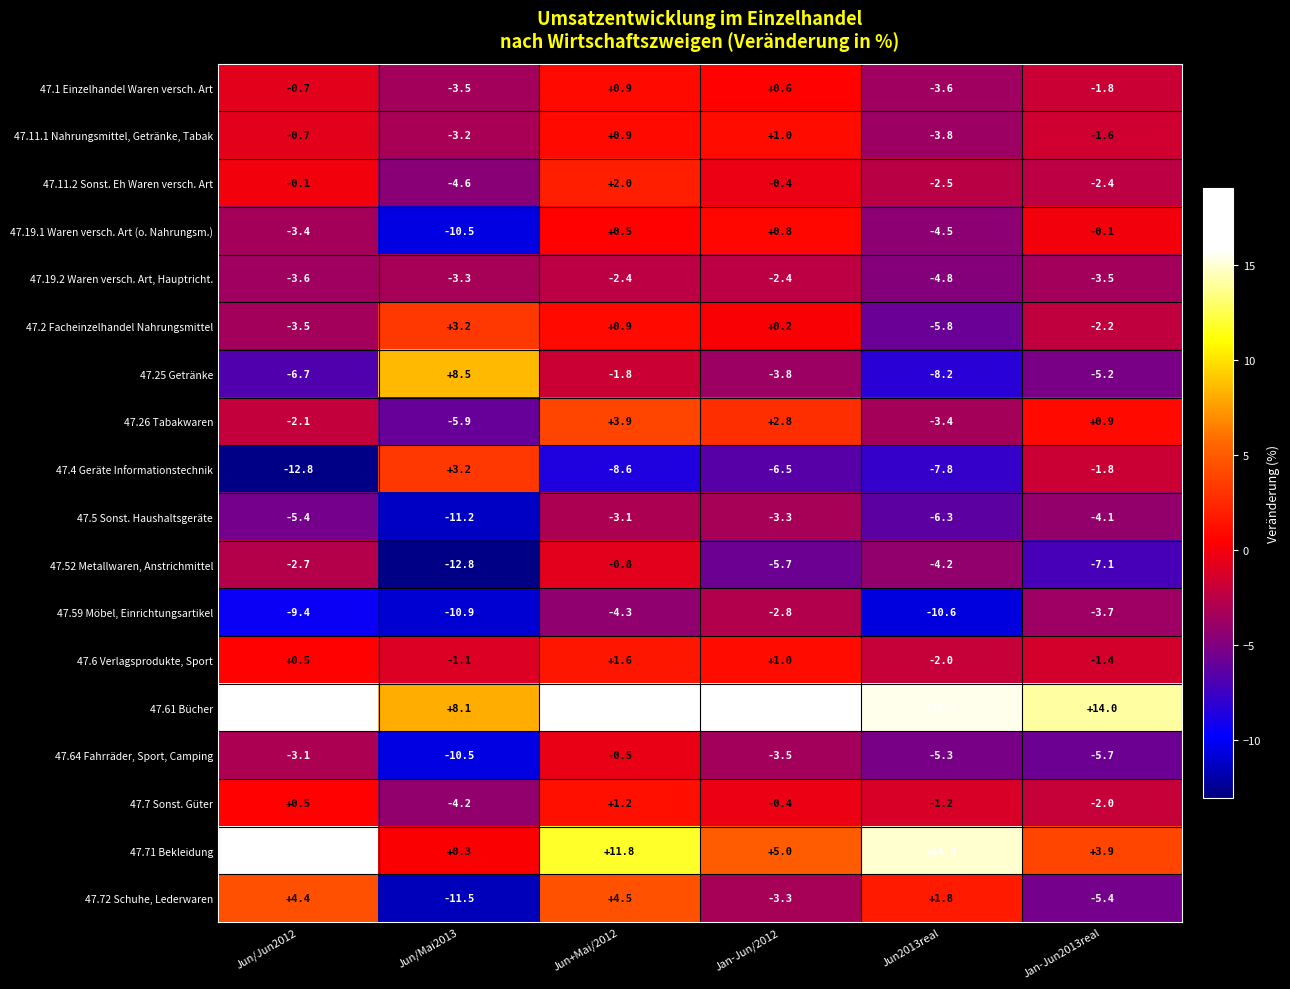

List the labels in order of 47.64 Fahrräder, Sport, Camping value, smallest first.

Jun/Mai2013, Jan-Jun2013real, Jun2013real, Jan-Jun/2012, Jun/Jun2012, Jun+Mai/2012